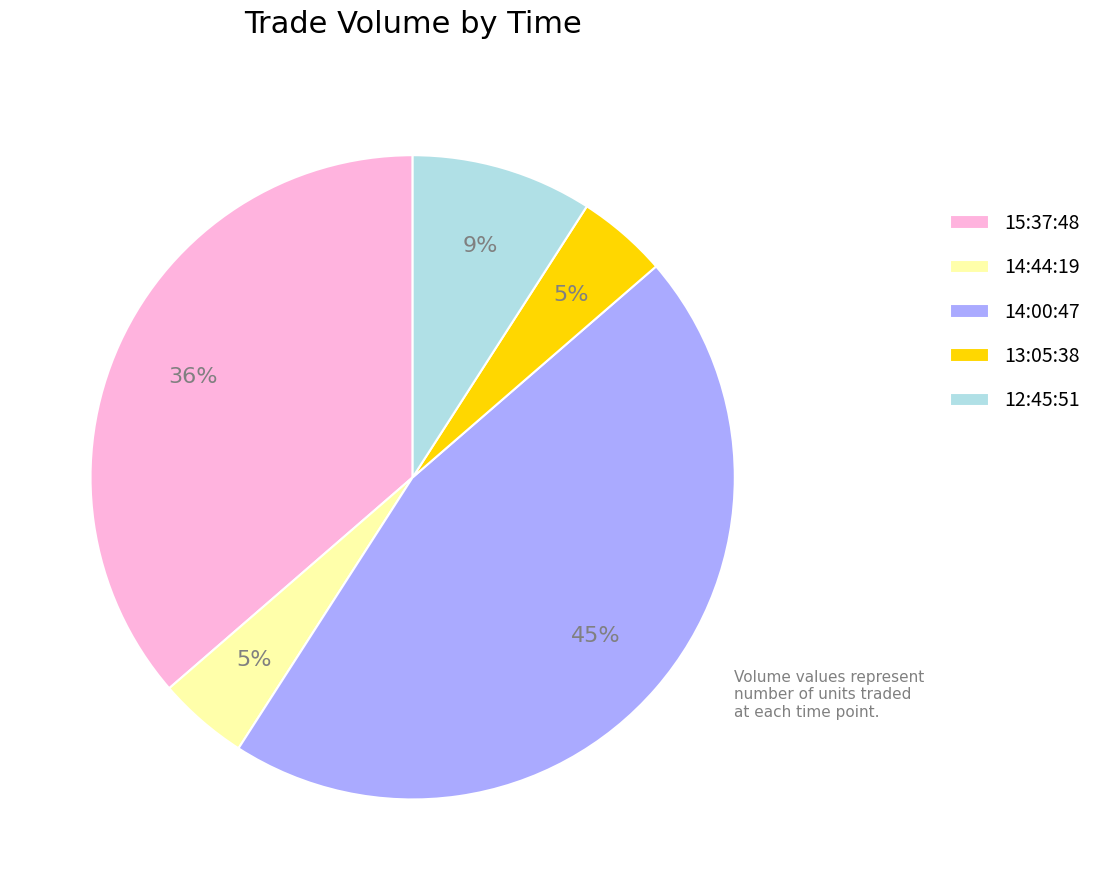

Count the number of slices in the pie.

5